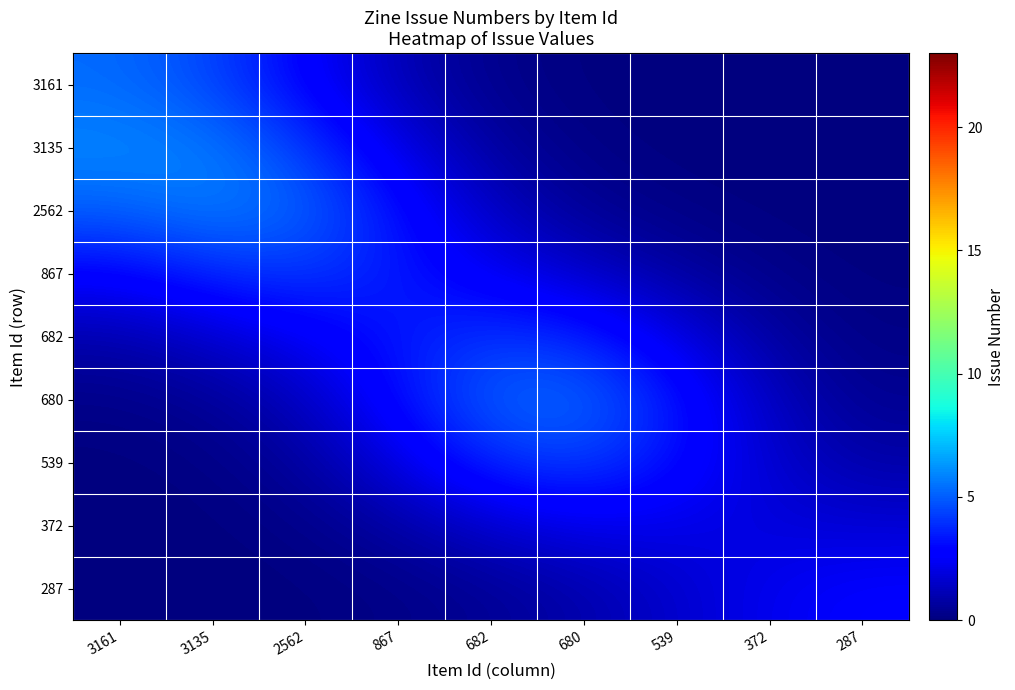

Reading right to left, transcribe all the data shown in this chart.

3161: 287=0.0	372=0.0	539=0.0	680=0.0	682=0.3	867=1.1	2562=2.7	3135=4.5	3161=5.3
3135: 287=0.0	372=0.0	539=0.0	680=0.1	682=0.7	867=2.1	2562=4.2	3135=5.7	3161=6.0
2562: 287=0.0	372=0.0	539=0.2	680=0.5	682=1.4	867=3.2	2562=5.2	3135=5.8	3161=5.1
867: 287=0.0	372=0.2	539=0.7	680=1.5	682=2.4	867=3.4	2562=4.2	3135=3.8	3161=2.8
682: 287=0.2	372=0.7	539=2.1	680=3.6	682=4.1	867=3.4	2562=2.4	3135=1.6	3161=0.9
680: 287=0.4	372=1.3	539=3.3	680=5.3	682=5.1	867=3.1	2562=1.3	3135=0.5	3161=0.2
539: 287=0.8	372=1.6	539=3.2	680=4.4	682=3.8	867=2.0	2562=0.7	3135=0.1	3161=0.0
372: 287=1.7	372=1.9	539=2.1	680=2.2	682=1.6	867=0.8	2562=0.2	3135=0.0	3161=0.0
287: 287=2.7	372=2.3	539=1.6	680=0.9	682=0.5	867=0.2	2562=0.0	3135=0.0	3161=0.0